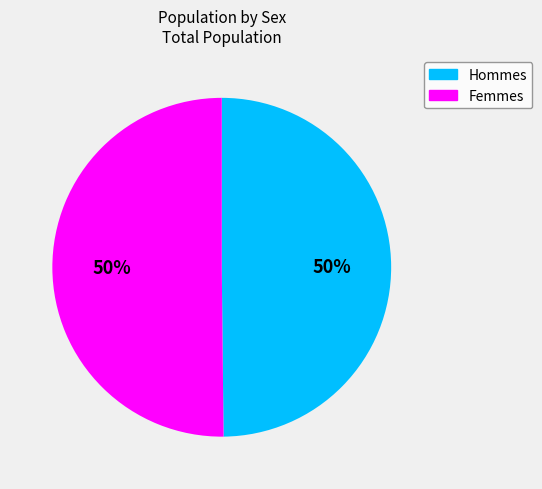

To the nearest percent, what is the average slice percentage?

50%